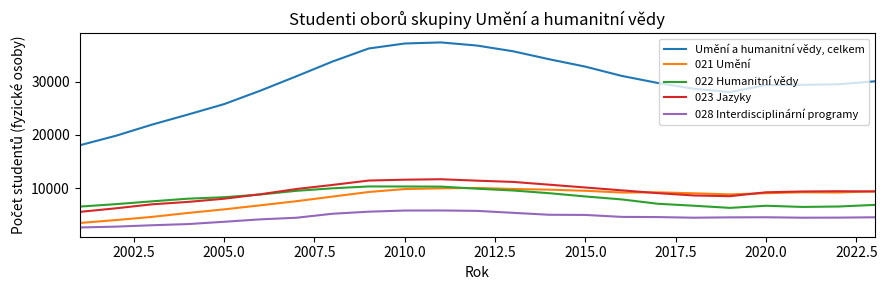

Rank the series by their maximum value, from highest to lowest.

Umění a humanitní vědy, celkem, 023 Jazyky, 022 Humanitní vědy, 021 Umění, 028 Interdisciplinární programy